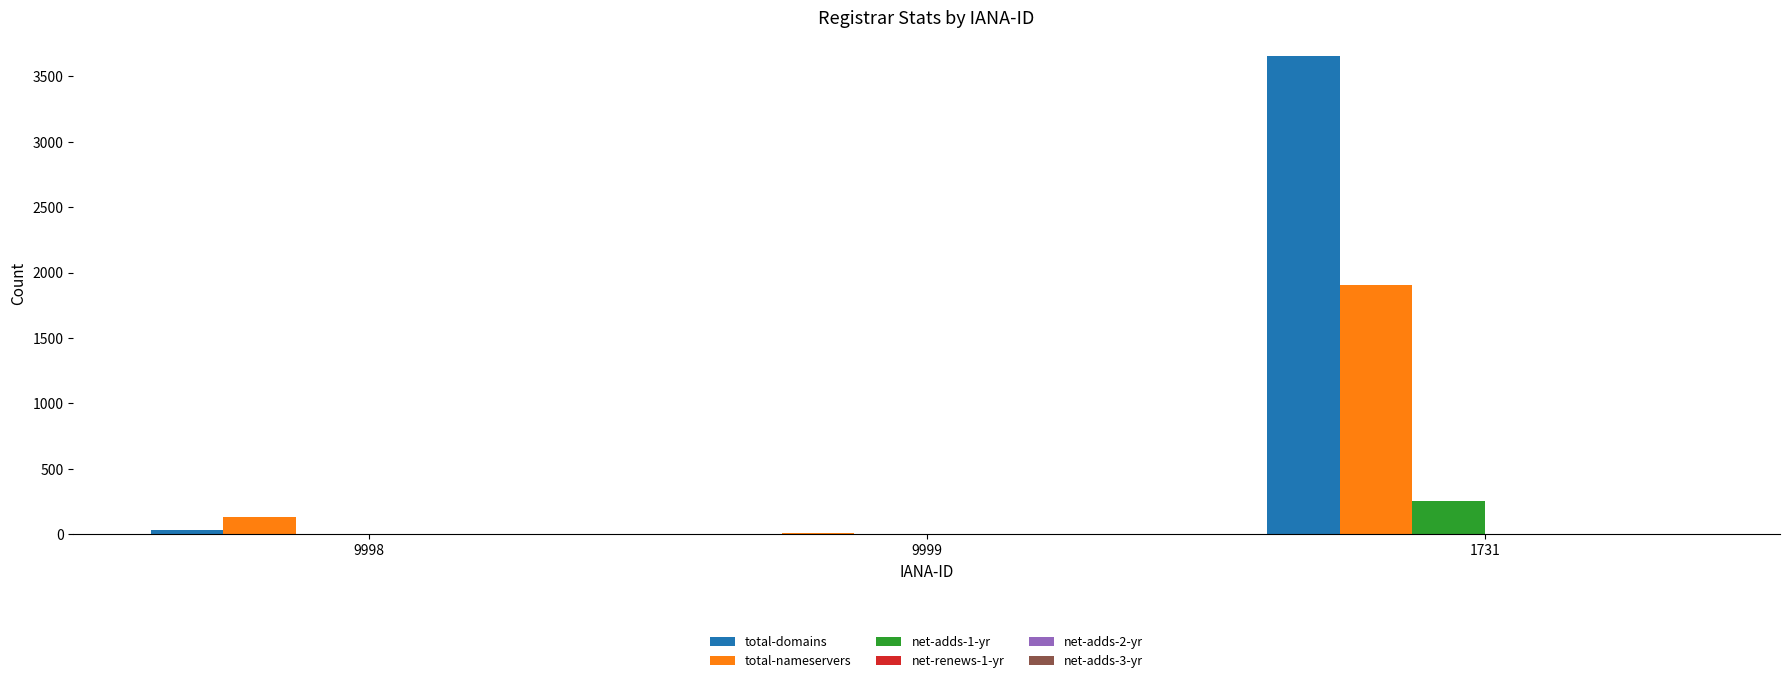

Which series has the largest total across all categories?

total-domains